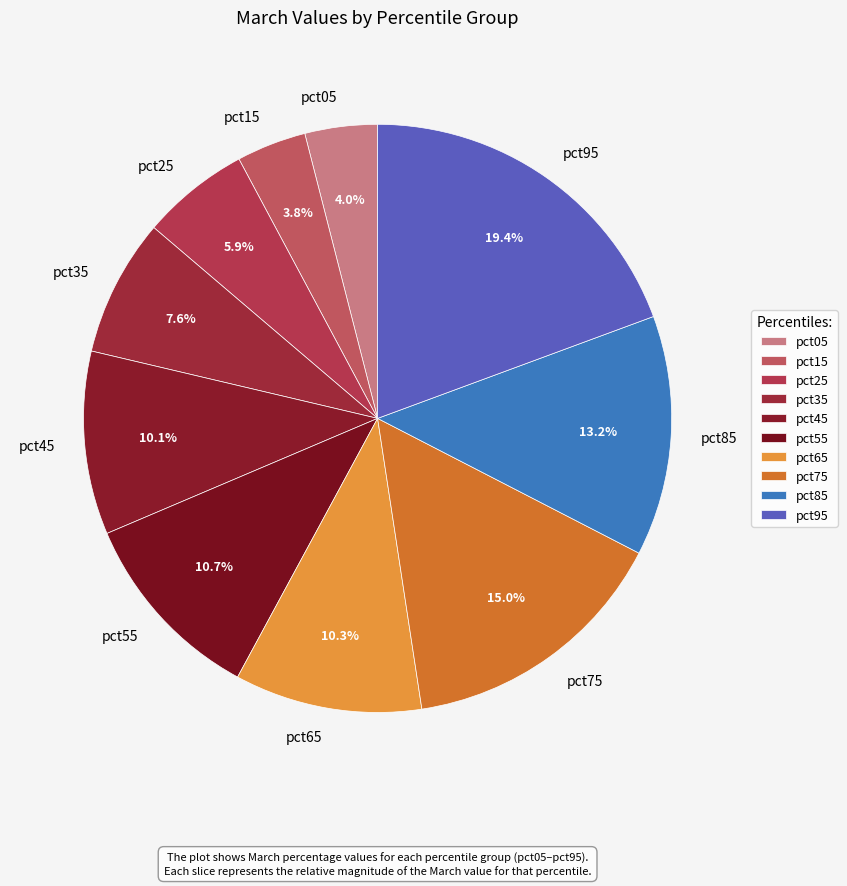

Is there any slice that represents more than half of the pie?

No